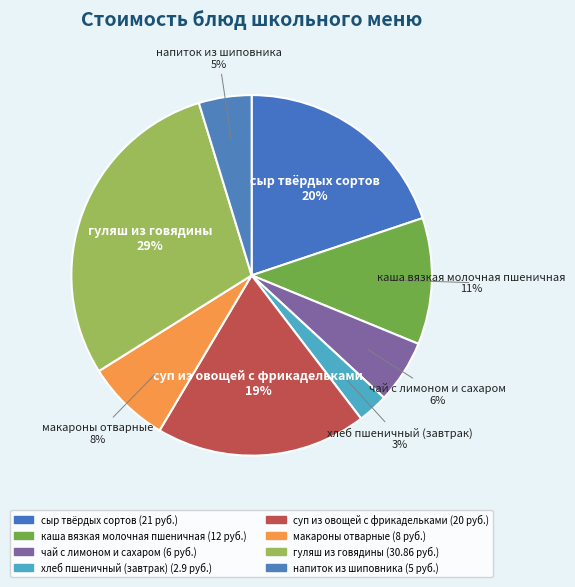

Is хлеб пшеничный (завтрак) the majority of the pie?

No